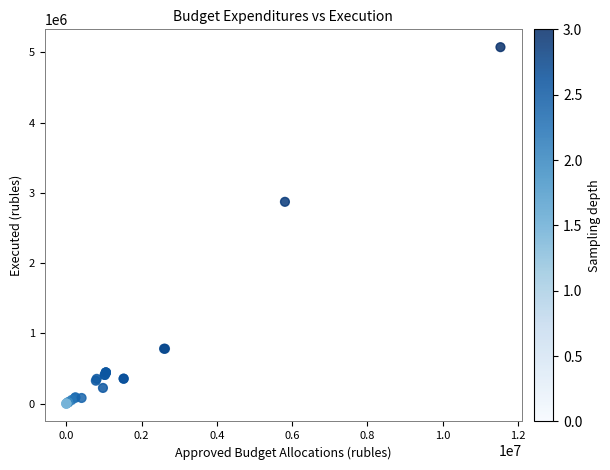

What Y value in the scatter plot is closest to 2536937?

2872361.5